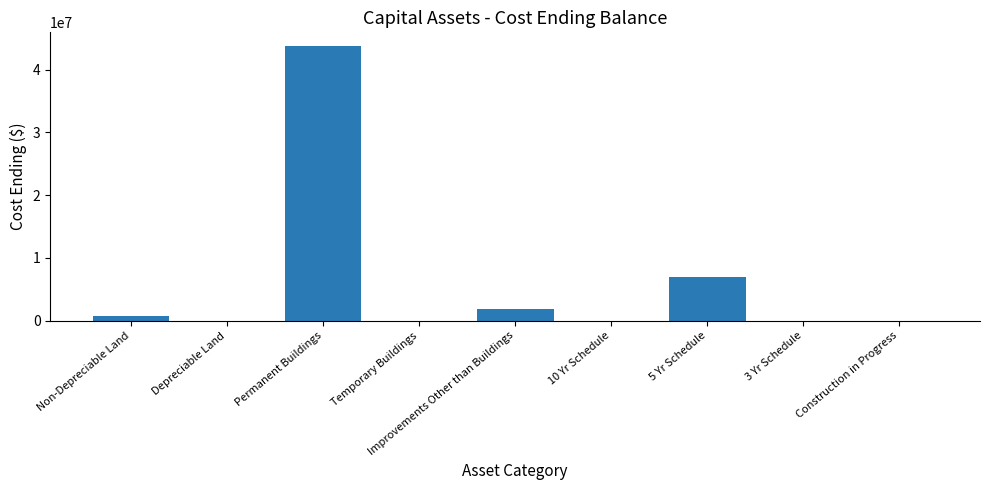

Are the bars horizontal?

No